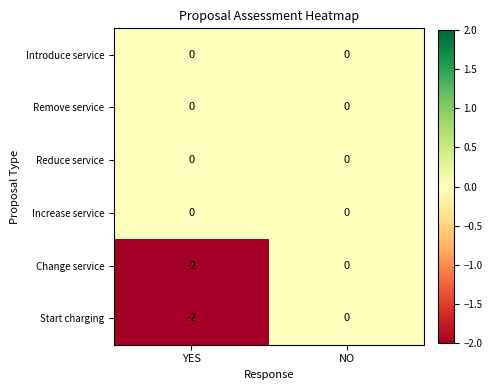

At how many categories does at least one series exceed -1?

2